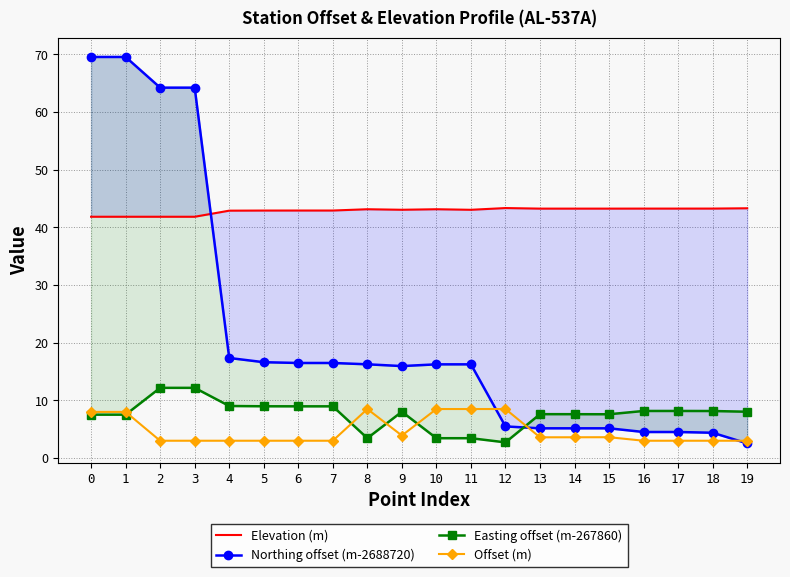

At which category does the chart reach its minimum across all series?

19